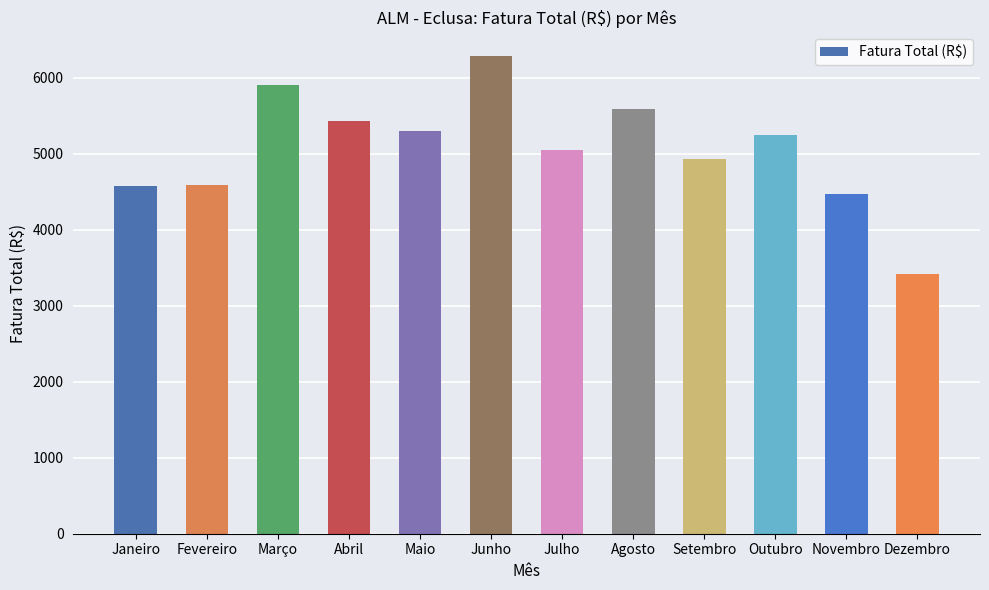

What is the sum of the values at Fevereiro and Janeiro?

9161.2